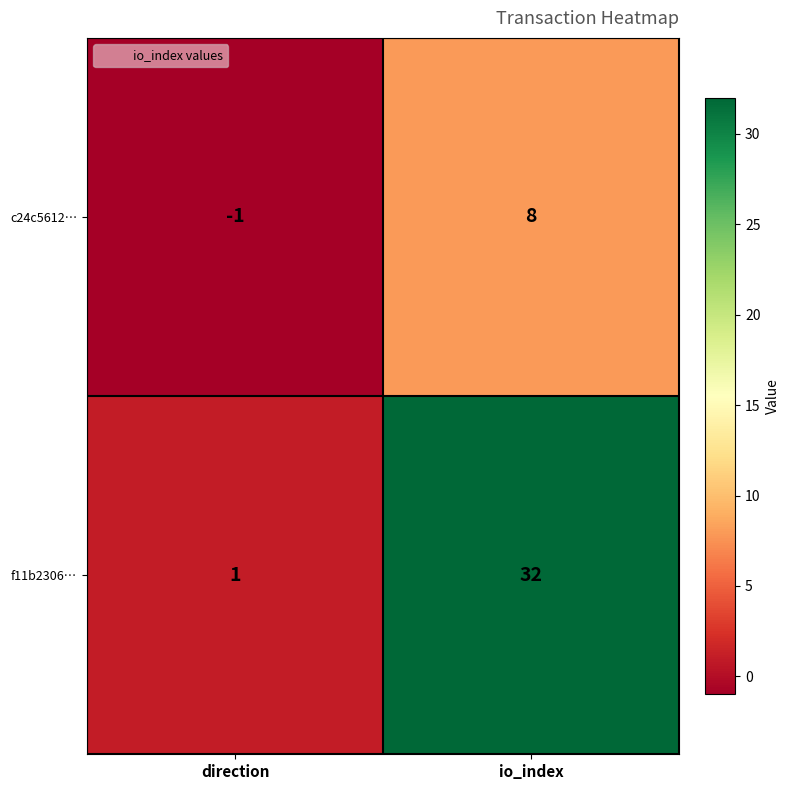

What is the sum of all f11b2306… values?

33